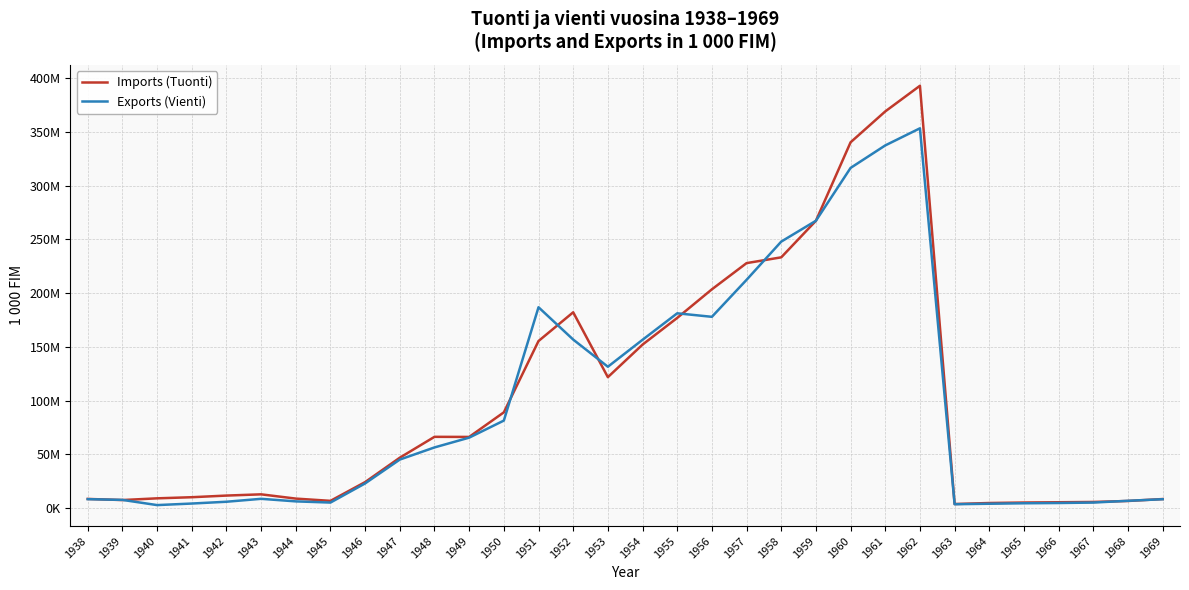

The Exports (Vienti) series shows 4321500 at 1941. True or false?

True